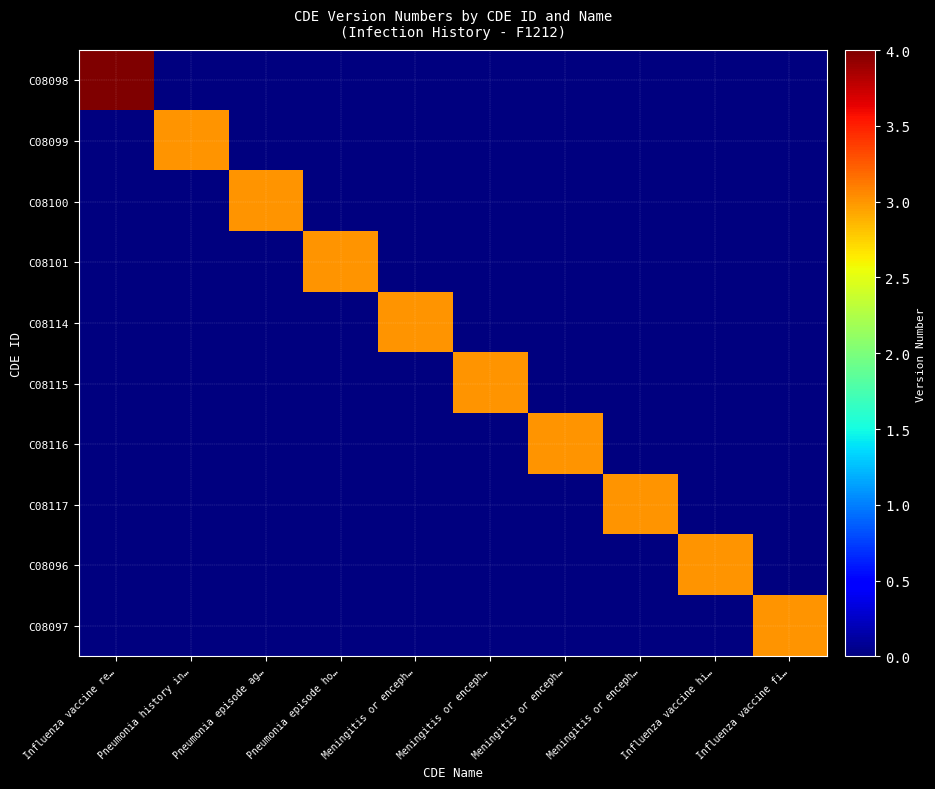

Reading right to left, what are all the values shown in this chart?

C08098: Influenza vaccine fi…=0	Influenza vaccine hi…=0	Meningitis or enceph…=0	Meningitis or enceph…=0	Meningitis or enceph…=0	Meningitis or enceph…=0	Pneumonia episode ho…=0	Pneumonia episode ag…=0	Pneumonia history in…=0	Influenza vaccine re…=4
C08099: Influenza vaccine fi…=0	Influenza vaccine hi…=0	Meningitis or enceph…=0	Meningitis or enceph…=0	Meningitis or enceph…=0	Meningitis or enceph…=0	Pneumonia episode ho…=0	Pneumonia episode ag…=0	Pneumonia history in…=3	Influenza vaccine re…=0
C08100: Influenza vaccine fi…=0	Influenza vaccine hi…=0	Meningitis or enceph…=0	Meningitis or enceph…=0	Meningitis or enceph…=0	Meningitis or enceph…=0	Pneumonia episode ho…=0	Pneumonia episode ag…=3	Pneumonia history in…=0	Influenza vaccine re…=0
C08101: Influenza vaccine fi…=0	Influenza vaccine hi…=0	Meningitis or enceph…=0	Meningitis or enceph…=0	Meningitis or enceph…=0	Meningitis or enceph…=0	Pneumonia episode ho…=3	Pneumonia episode ag…=0	Pneumonia history in…=0	Influenza vaccine re…=0
C08114: Influenza vaccine fi…=0	Influenza vaccine hi…=0	Meningitis or enceph…=0	Meningitis or enceph…=0	Meningitis or enceph…=0	Meningitis or enceph…=3	Pneumonia episode ho…=0	Pneumonia episode ag…=0	Pneumonia history in…=0	Influenza vaccine re…=0
C08115: Influenza vaccine fi…=0	Influenza vaccine hi…=0	Meningitis or enceph…=0	Meningitis or enceph…=0	Meningitis or enceph…=3	Meningitis or enceph…=0	Pneumonia episode ho…=0	Pneumonia episode ag…=0	Pneumonia history in…=0	Influenza vaccine re…=0
C08116: Influenza vaccine fi…=0	Influenza vaccine hi…=0	Meningitis or enceph…=0	Meningitis or enceph…=3	Meningitis or enceph…=0	Meningitis or enceph…=0	Pneumonia episode ho…=0	Pneumonia episode ag…=0	Pneumonia history in…=0	Influenza vaccine re…=0
C08117: Influenza vaccine fi…=0	Influenza vaccine hi…=0	Meningitis or enceph…=3	Meningitis or enceph…=0	Meningitis or enceph…=0	Meningitis or enceph…=0	Pneumonia episode ho…=0	Pneumonia episode ag…=0	Pneumonia history in…=0	Influenza vaccine re…=0
C08096: Influenza vaccine fi…=0	Influenza vaccine hi…=3	Meningitis or enceph…=0	Meningitis or enceph…=0	Meningitis or enceph…=0	Meningitis or enceph…=0	Pneumonia episode ho…=0	Pneumonia episode ag…=0	Pneumonia history in…=0	Influenza vaccine re…=0
C08097: Influenza vaccine fi…=3	Influenza vaccine hi…=0	Meningitis or enceph…=0	Meningitis or enceph…=0	Meningitis or enceph…=0	Meningitis or enceph…=0	Pneumonia episode ho…=0	Pneumonia episode ag…=0	Pneumonia history in…=0	Influenza vaccine re…=0